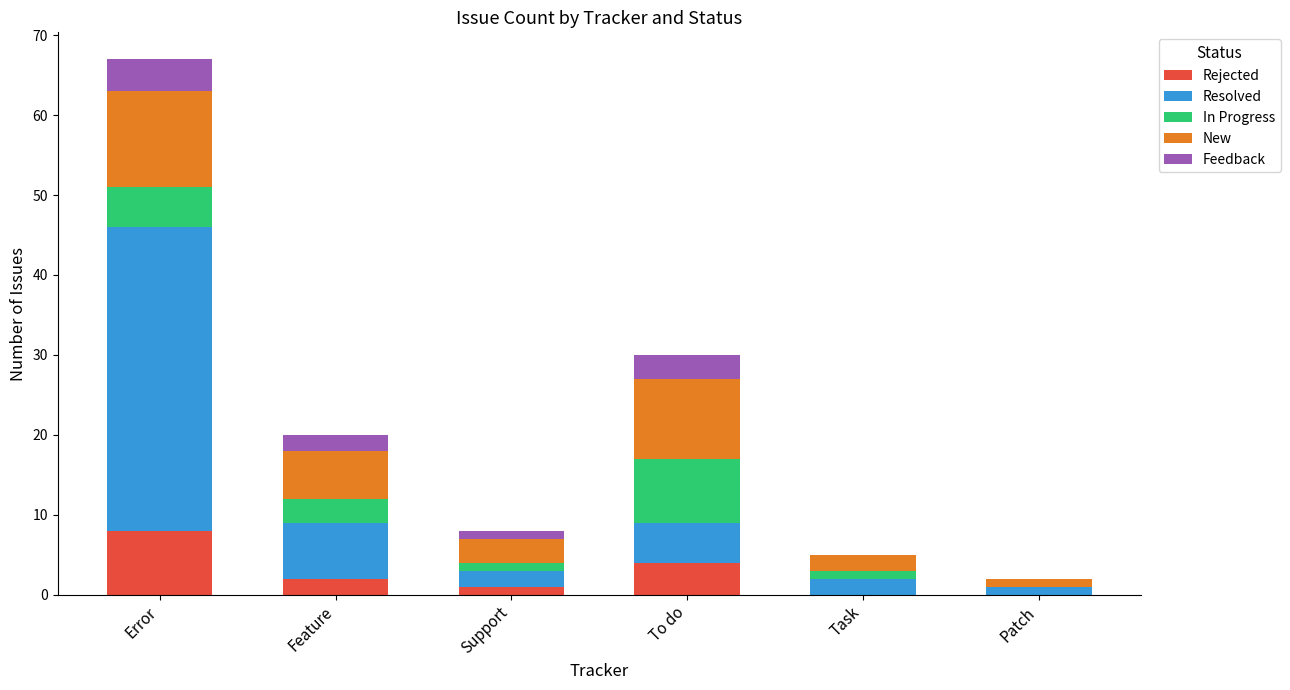

What is the maximum value for Rejected?

8